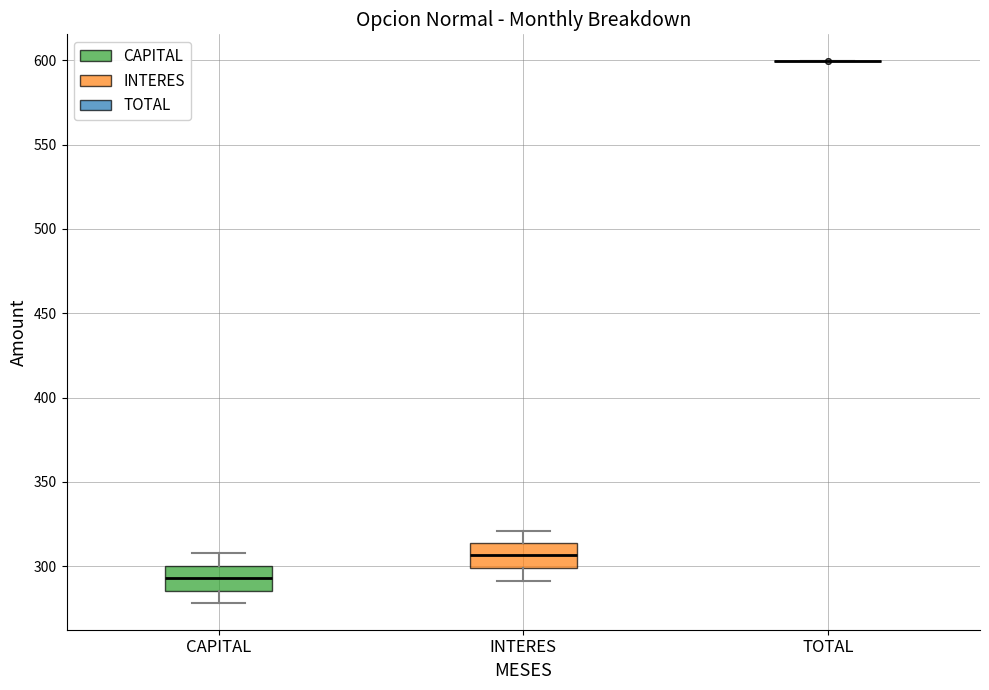

Reading left to right, transcribe this box plot: for each box, give where its median line is, the range the box spans, and where its two whiskers end, as read against the y-axis. The values are not printed on the chart, so give them approximately, as read against the axis.

CAPITAL: median 295, box 285 to 300, whiskers 280 to 310
INTERES: median 305, box 300 to 315, whiskers 290 to 320
TOTAL: box collapsed to a line at 600, whiskers 600 to 600